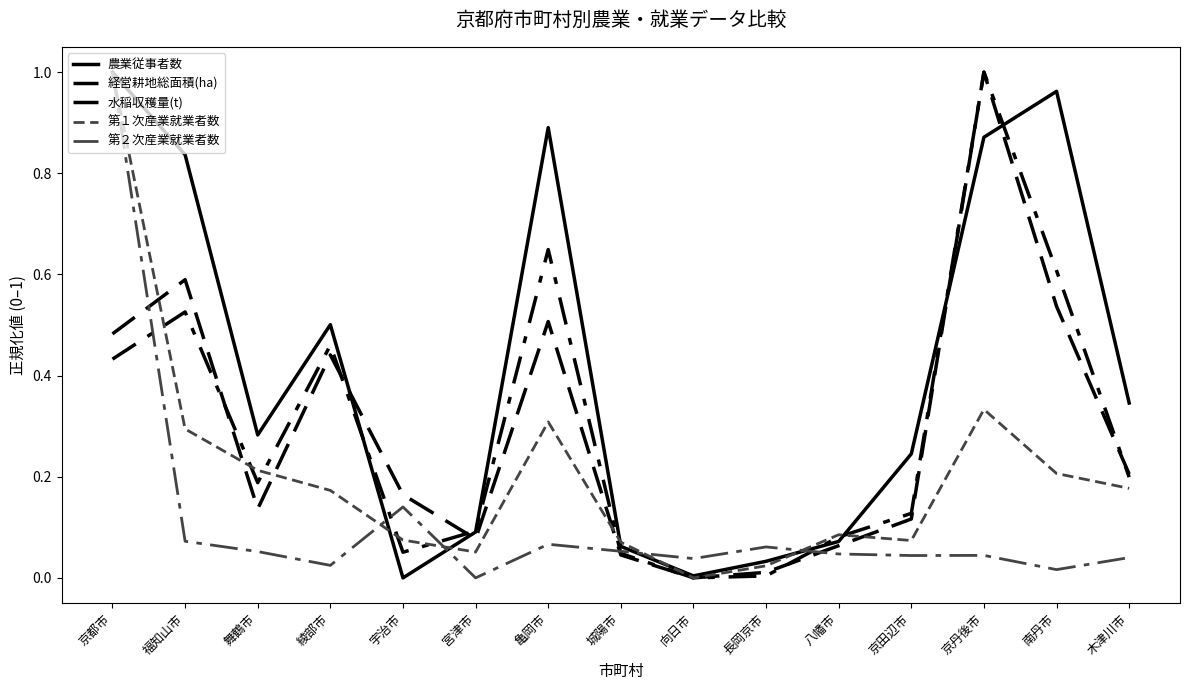

Is this an area chart (filled region under the line)?

No